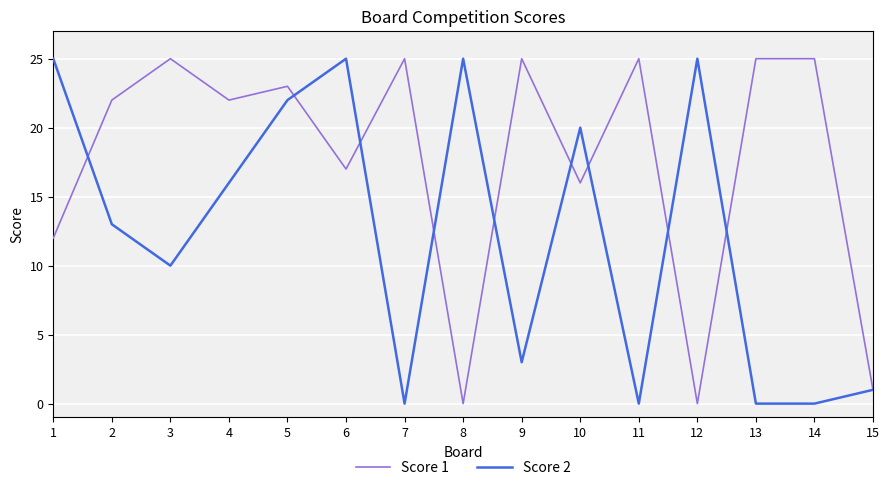

Which series has the largest total across all categories?

Score 1